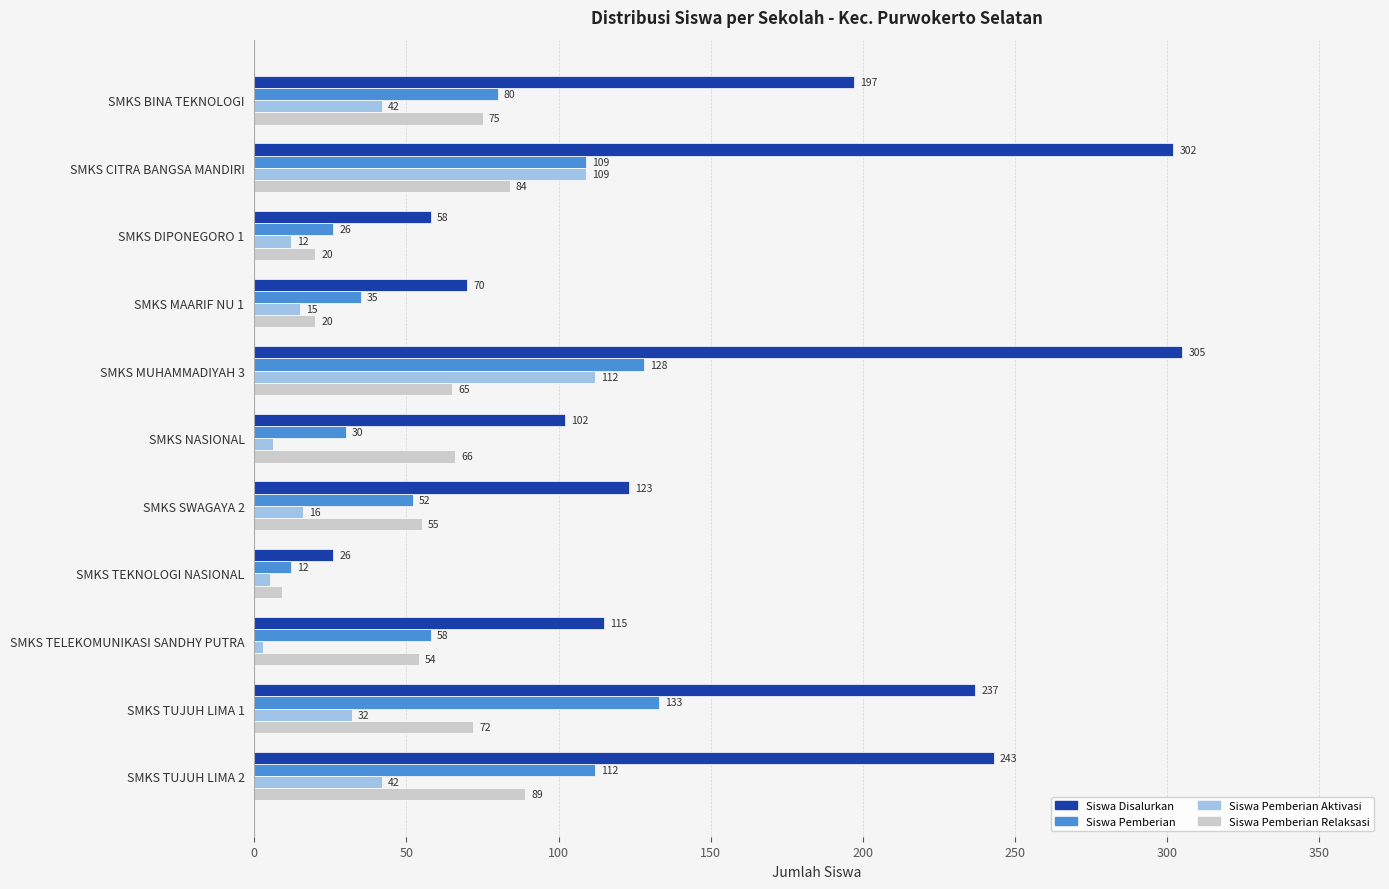

Which series has the largest total across all categories?

Siswa Disalurkan